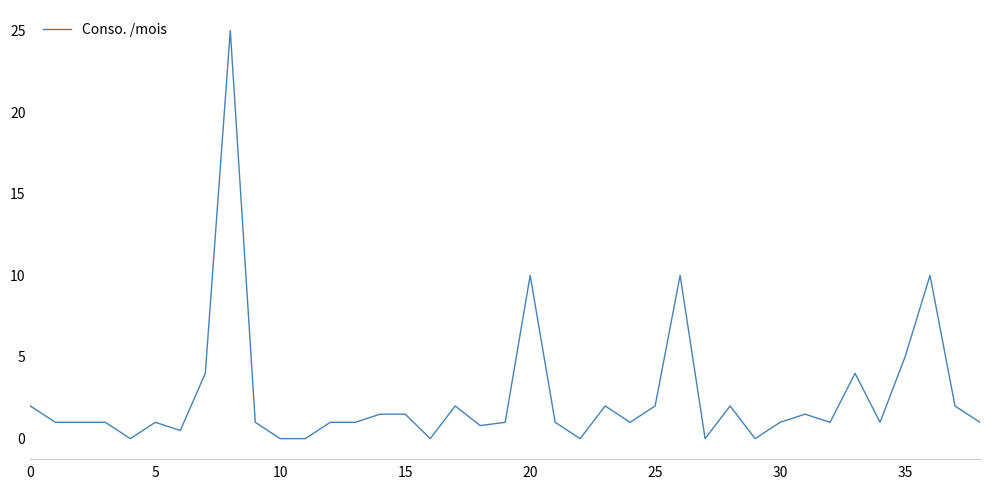

How many distinct data groups are displayed?

1